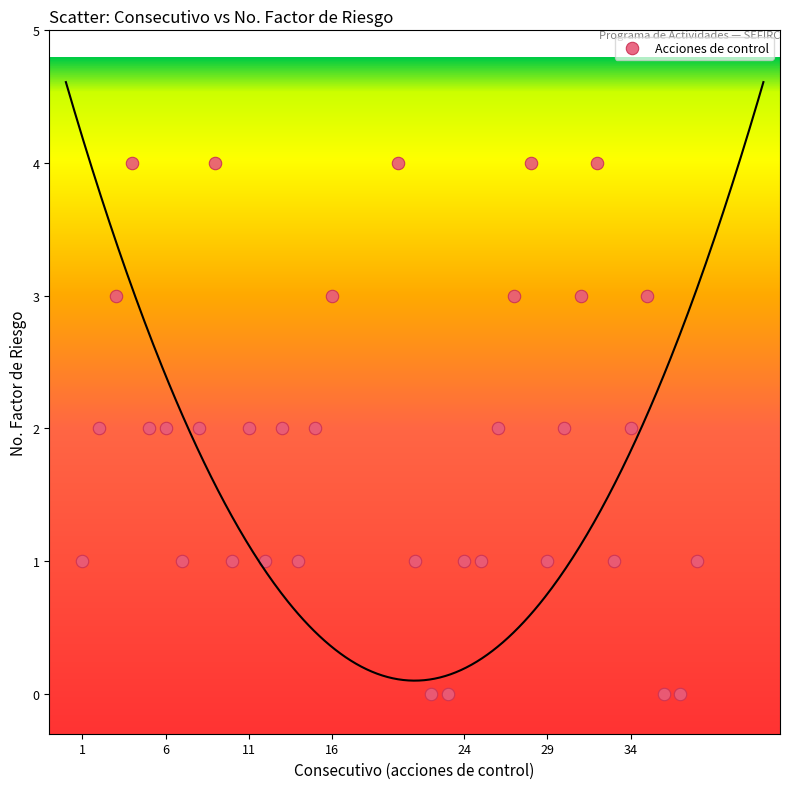

What is the range of Y values (max minus min)?

4